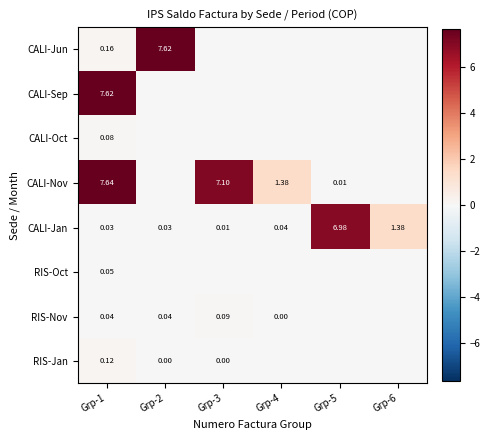

Which series has the largest range (max minus min)?

CALI-Nov